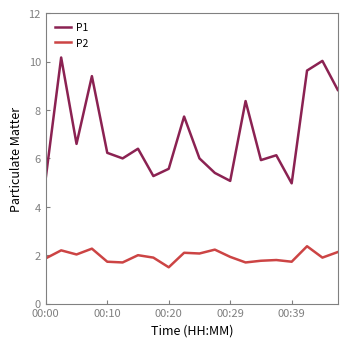

Rank the series by their average value, from highest to lowest.

P1, P2